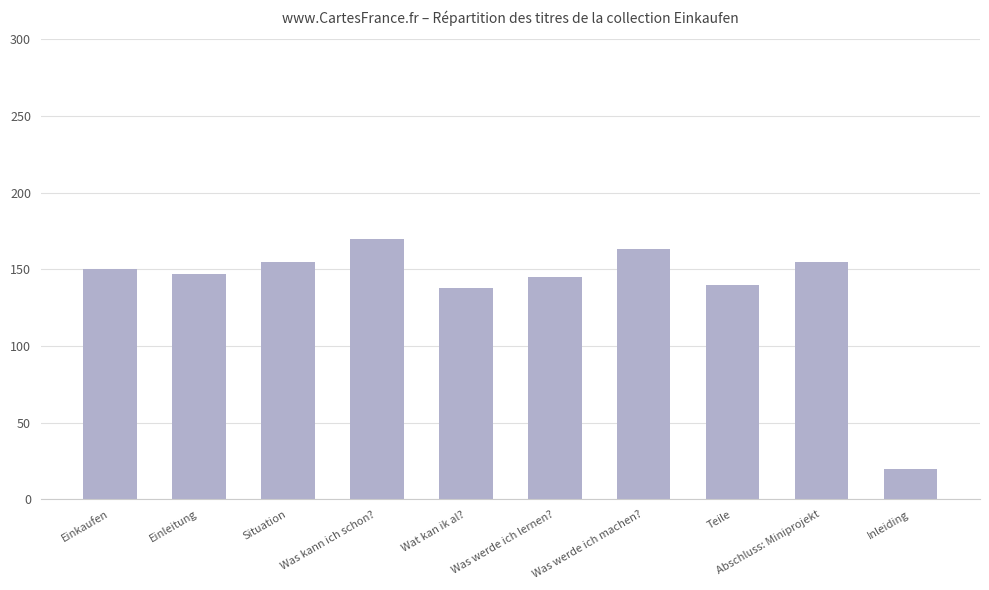

The value at Einleitung is 229. True or false?

False